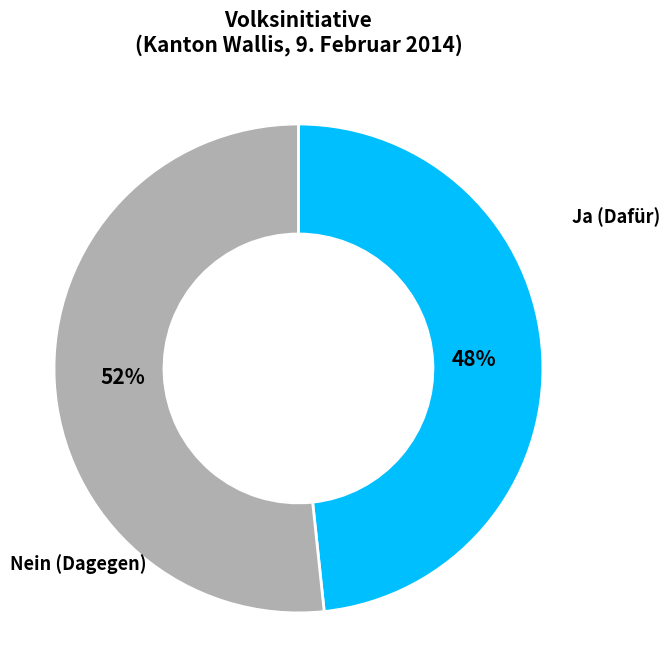

Is there any slice that represents more than half of the pie?

Yes